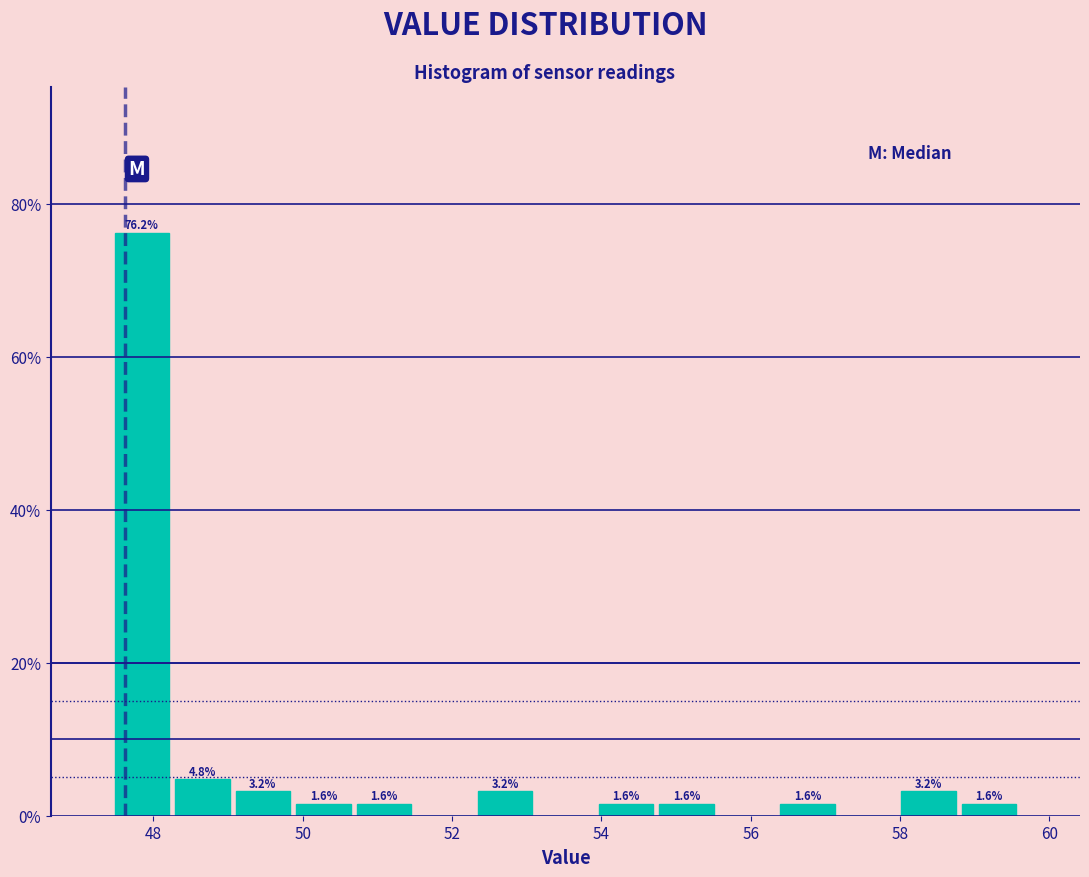

Which range on the x-axis has the tallest bar?

47.4 to 48.2